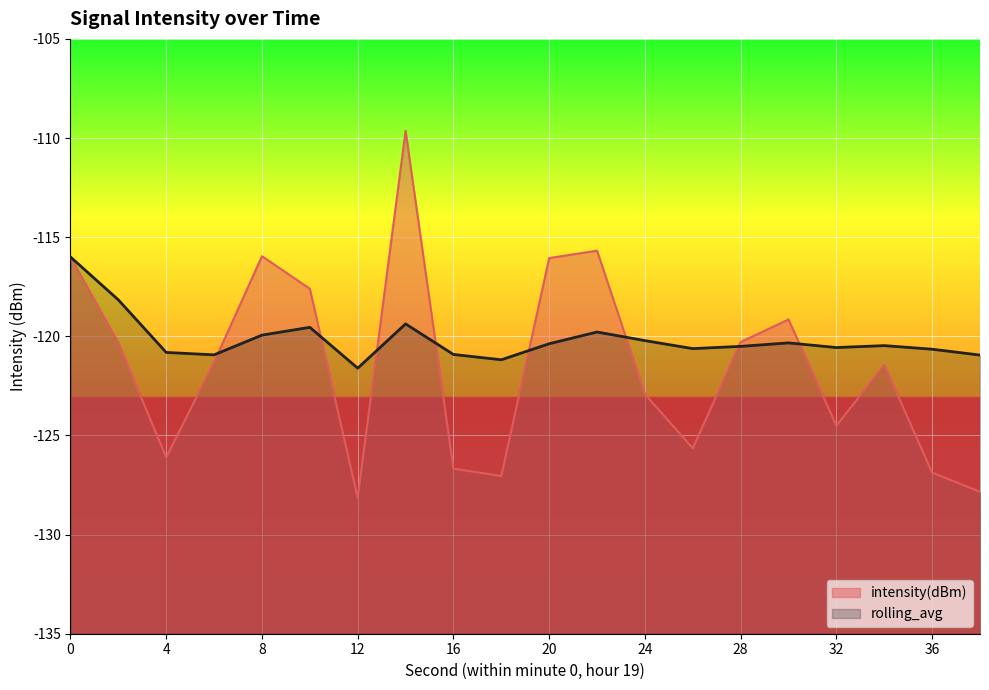

Does the chart display data point markers on the line(s)?

No